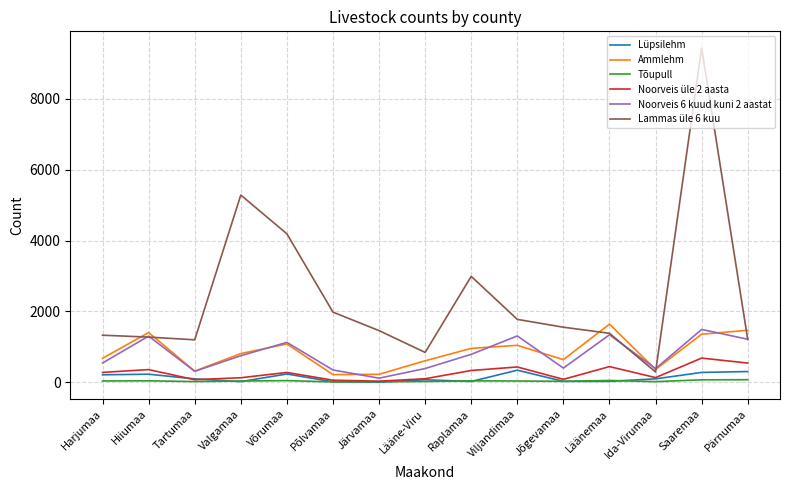

True or false: Ammlehm and Lammas üle 6 kuu intersect in this chart.

True